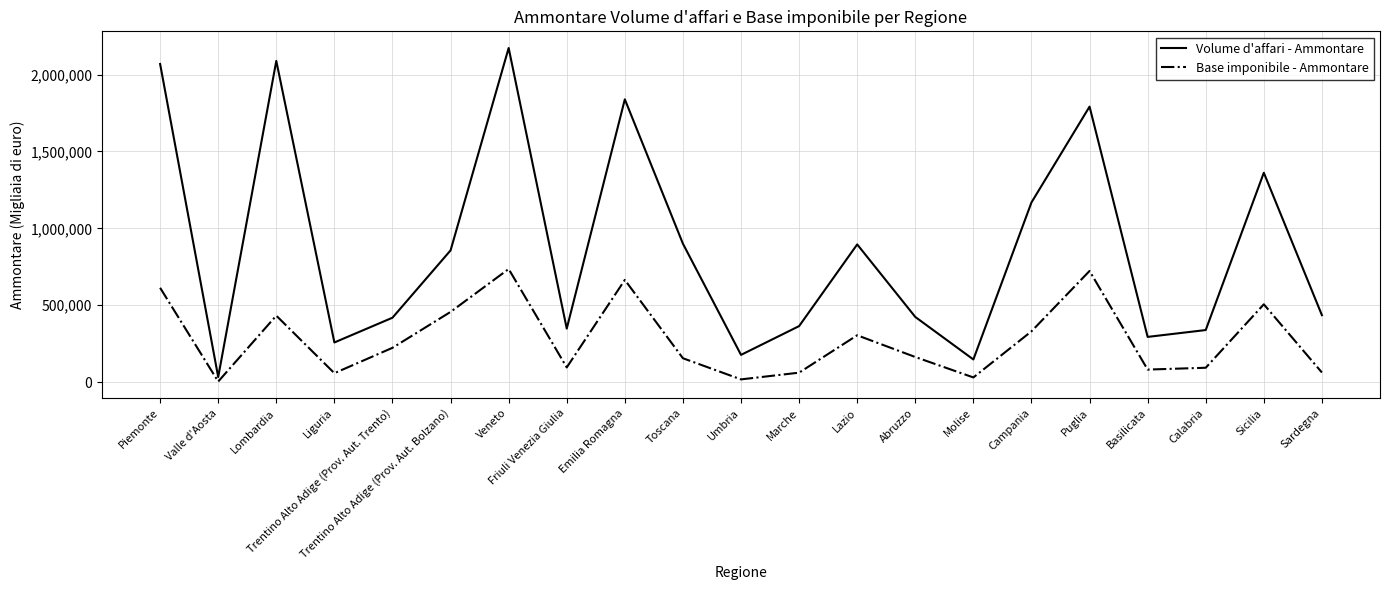

What is the highest value of the Base imponibile - Ammontare series?

735935